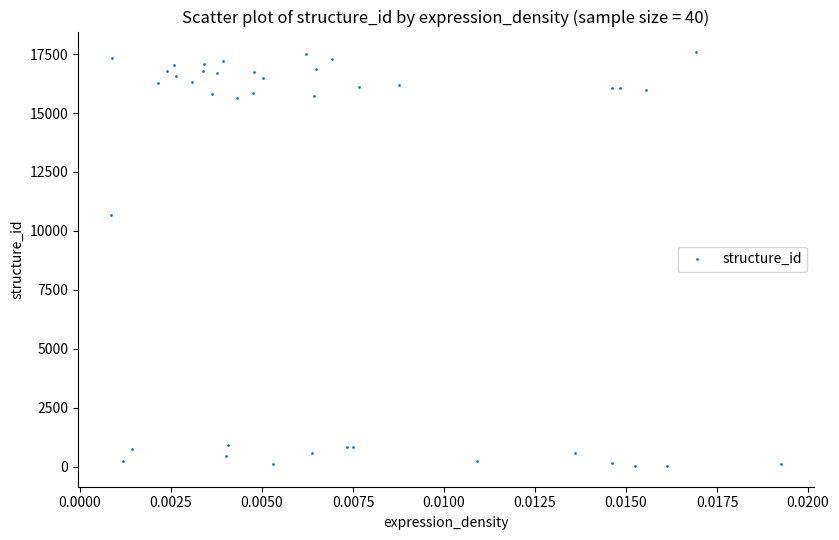

What Y value in the scatter plot is closest to 8803?

10671